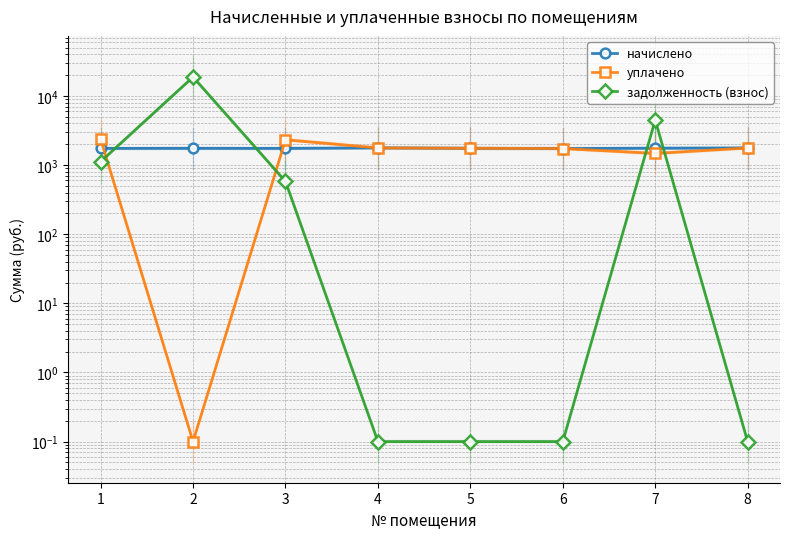

Between which two adjacent categories do уплачено and задолженность (взнос) first intersect?

1 and 2